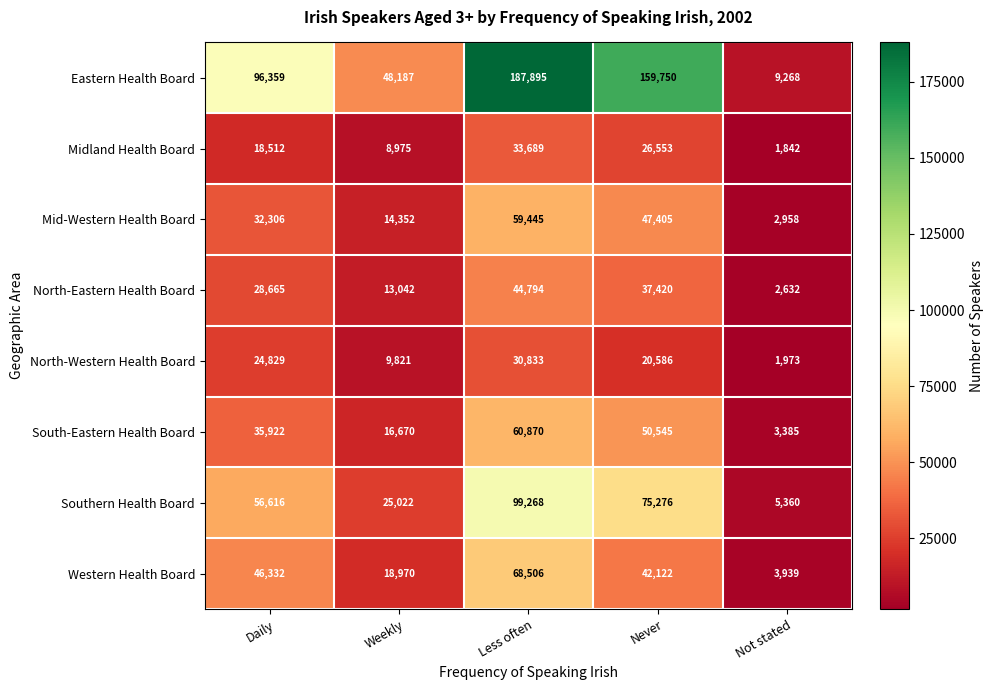

At which label does Mid-Western Health Board reach its minimum?

Not stated